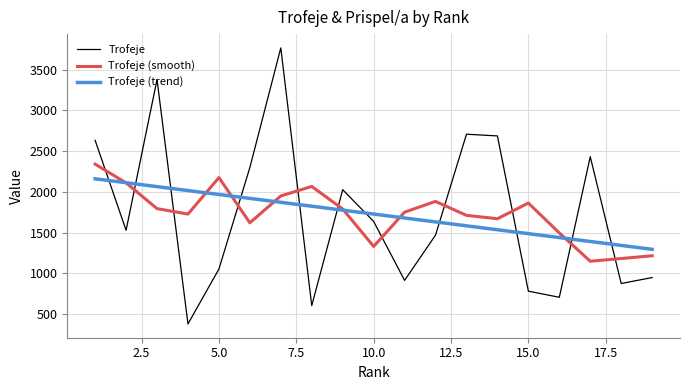

Which series has the largest range (max minus min)?

Trofeje